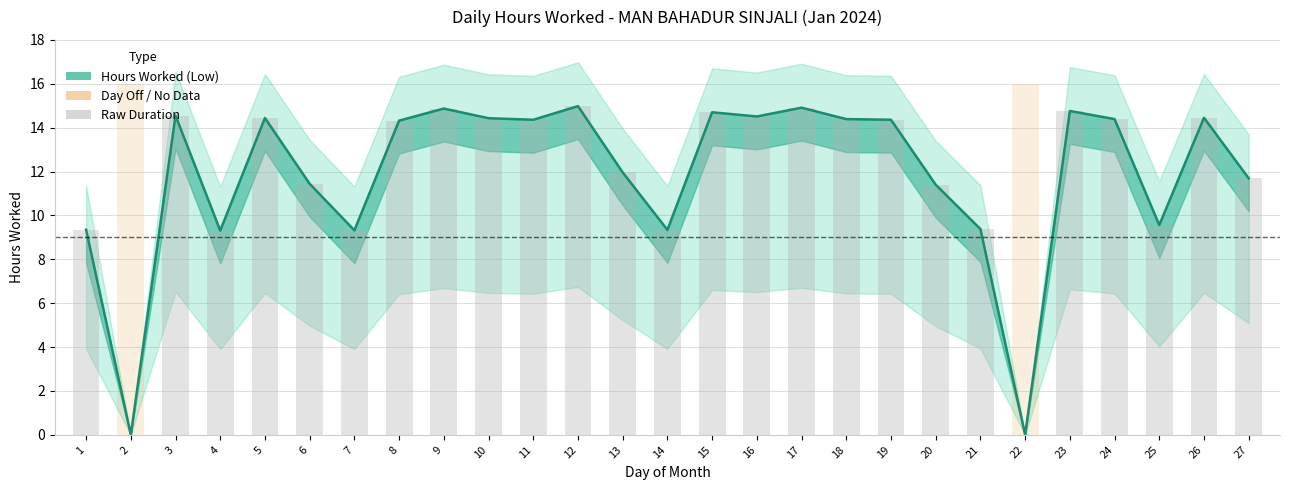

Rank the categories by value from highest to lowest.

12, 17, 9, 23, 15, 3, 16, 26, 5, 10, 18, 24, 11, 19, 8, 13, 27, 6, 20, 25, 21, 1, 14, 7, 4, 2, 22